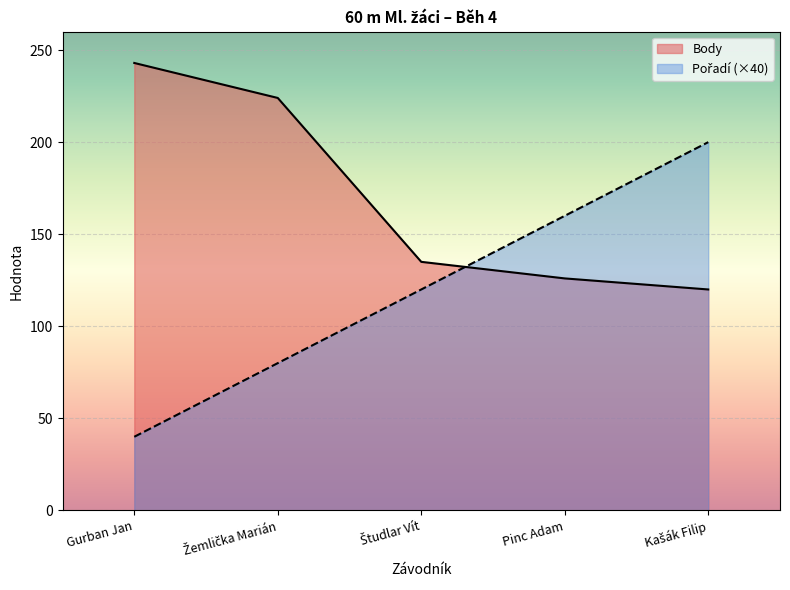

What position from the left is Študlar Vít?

3